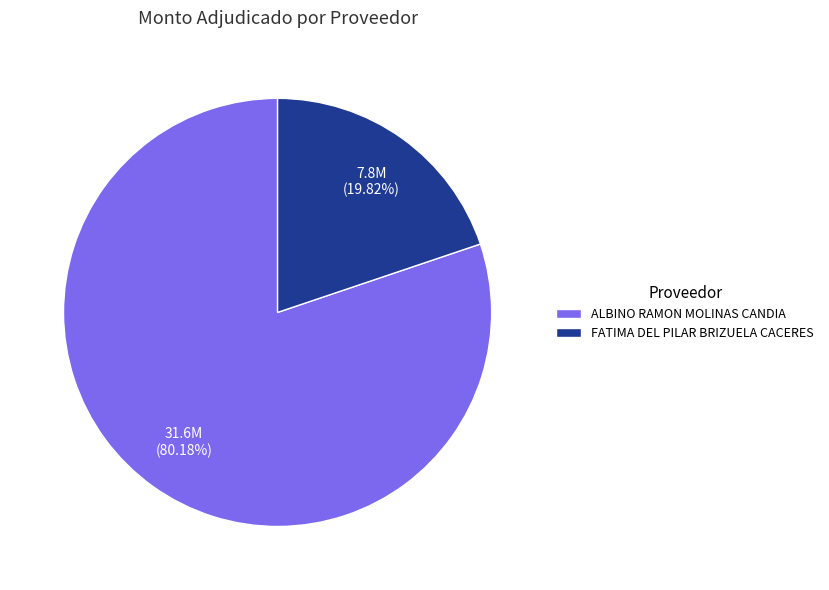

How many segments does this pie chart have?

2